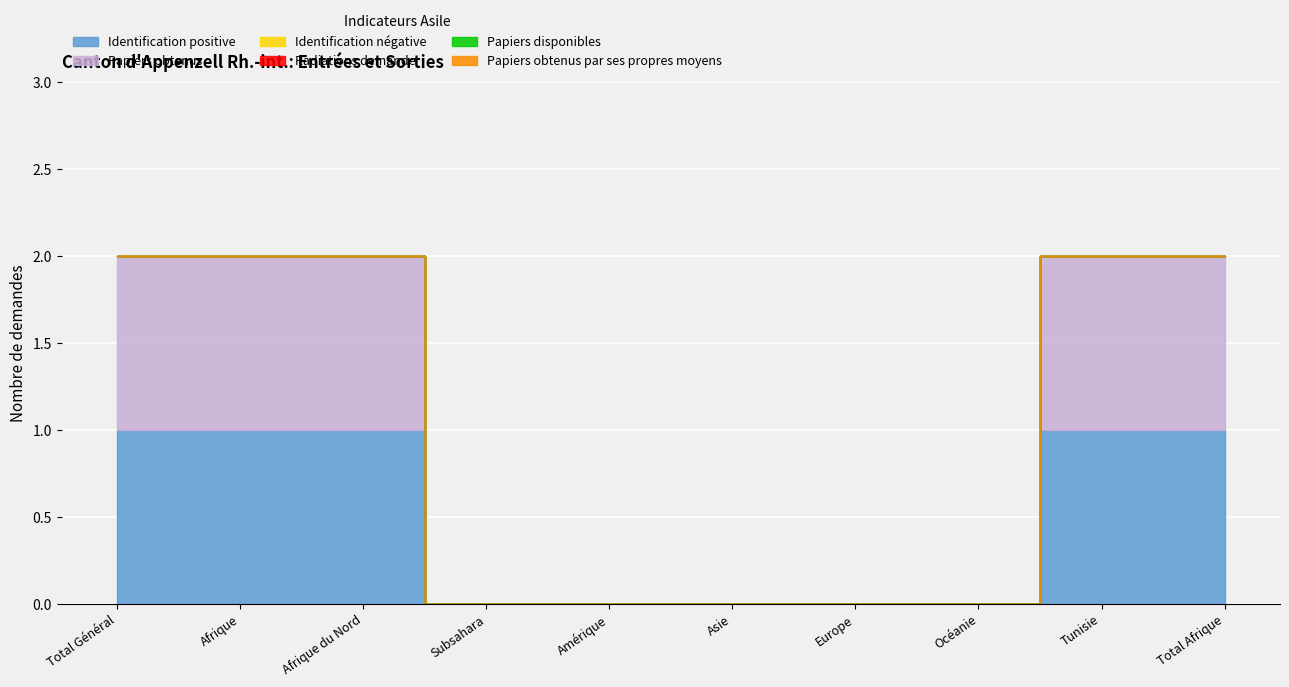

Between Total Général and Afrique du Nord, which is larger?

Total Général